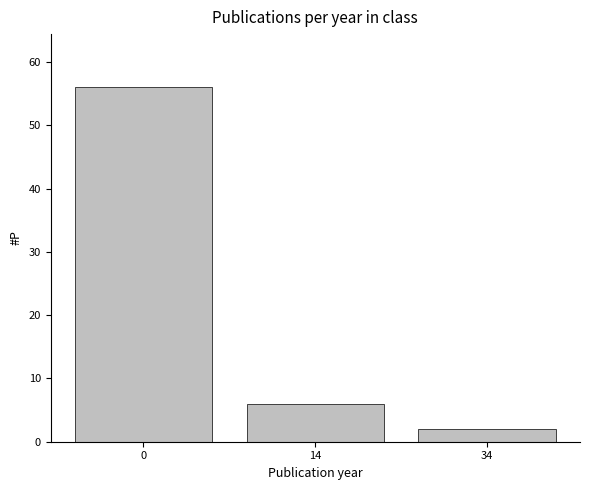

Reading right to left, transcribe all the data shown in this chart.

2	6	56